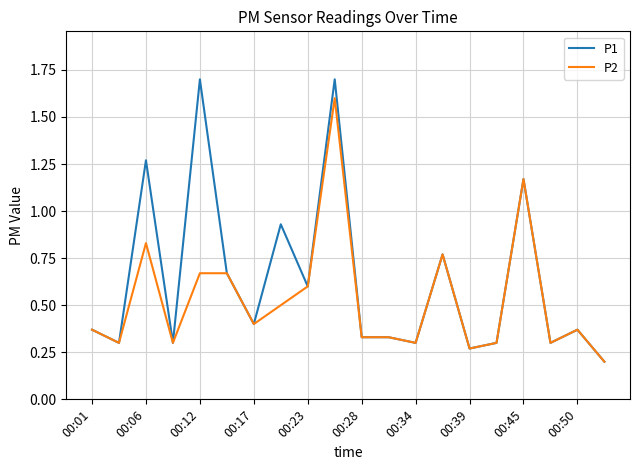

What is the average value of the P1 series?

0.6